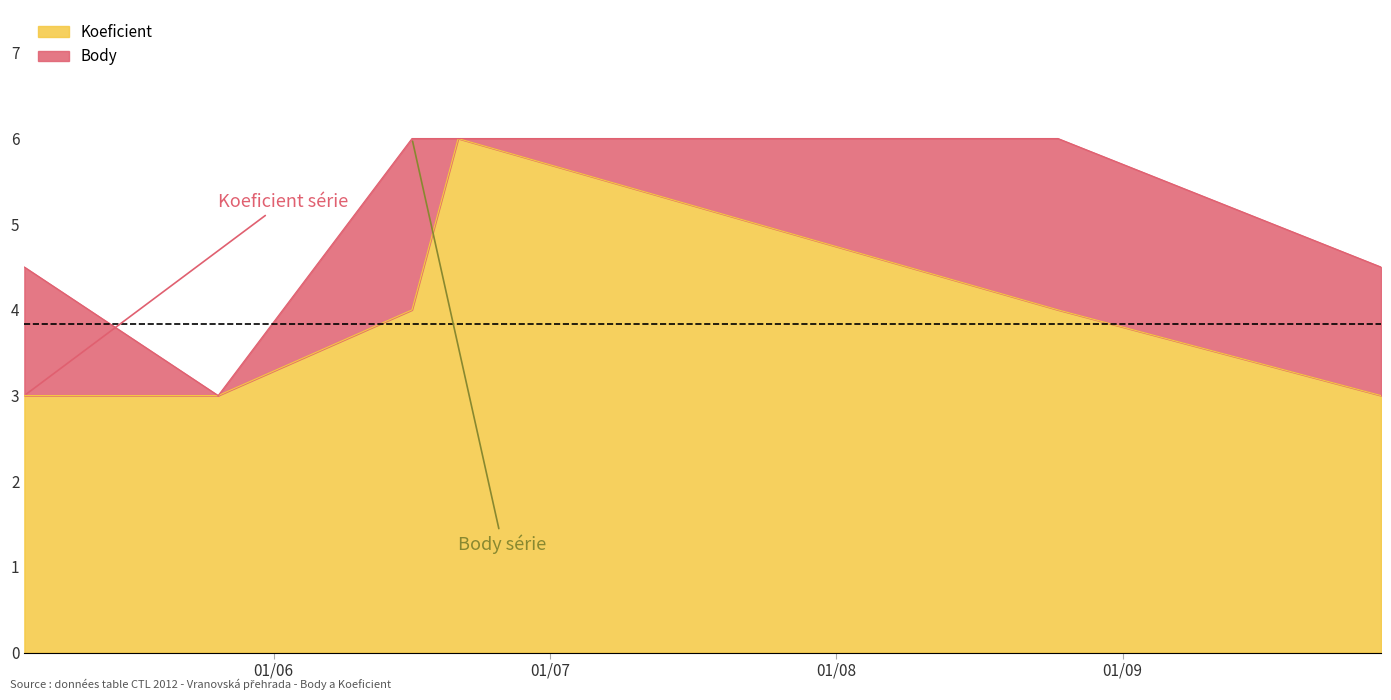

How many data points in Koeficient are less than 4?

3